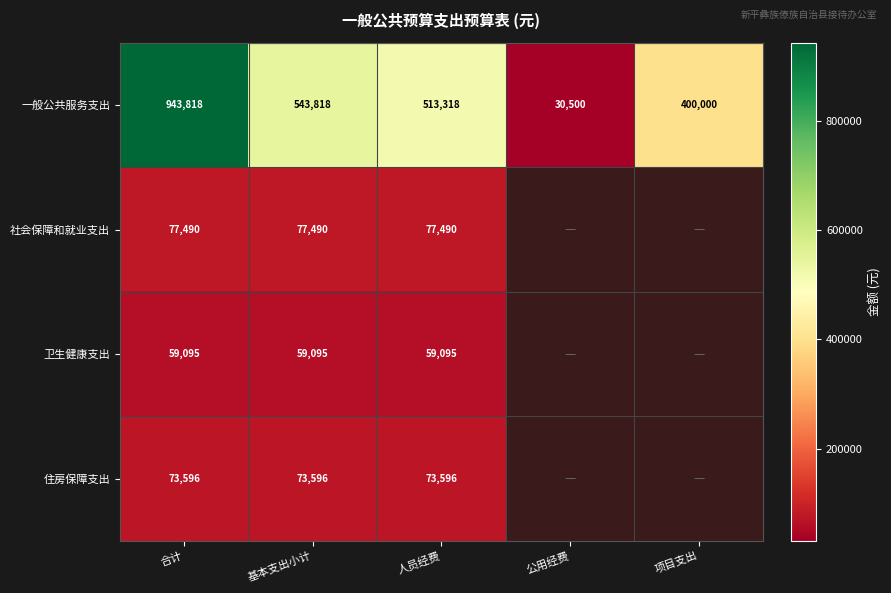

At which category is the sum across all series the highest?

合计